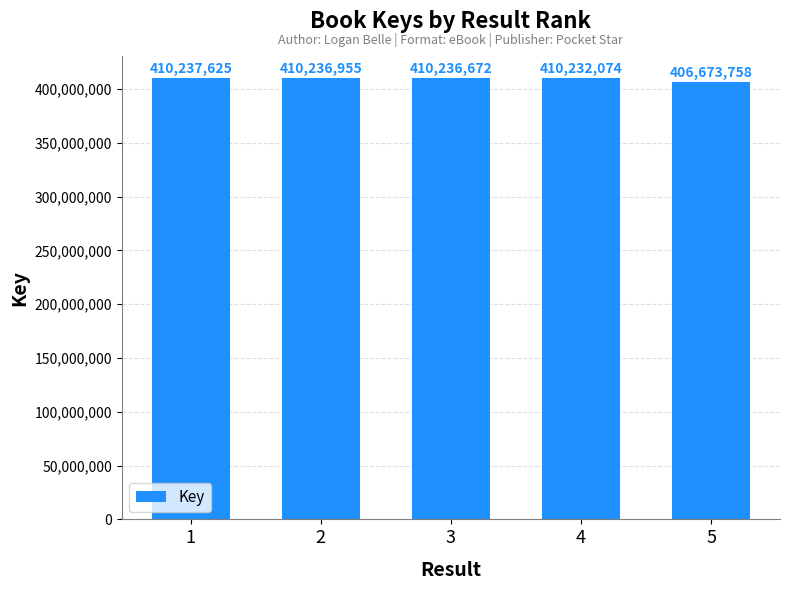

Reading left to right, list all the values displayed in this chart.

410237625	410236955	410236672	410232074	406673758